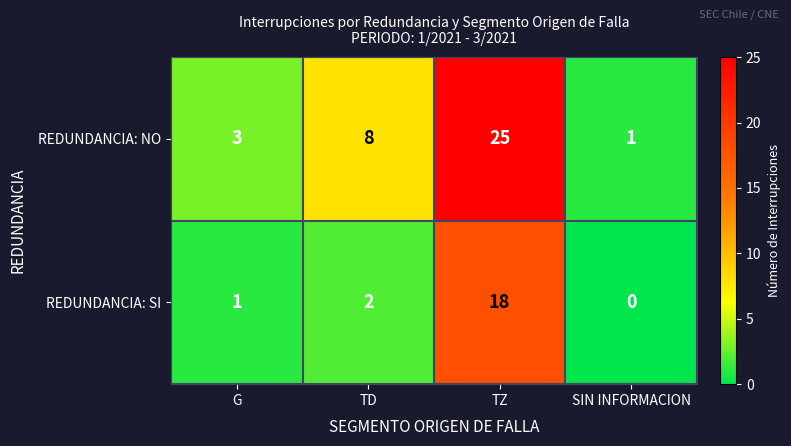

Reading left to right, list all the values displayed in this chart.

REDUNDANCIA: NO: G=3	TD=8	TZ=25	SIN INFORMACION=1
REDUNDANCIA: SI: G=1	TD=2	TZ=18	SIN INFORMACION=0